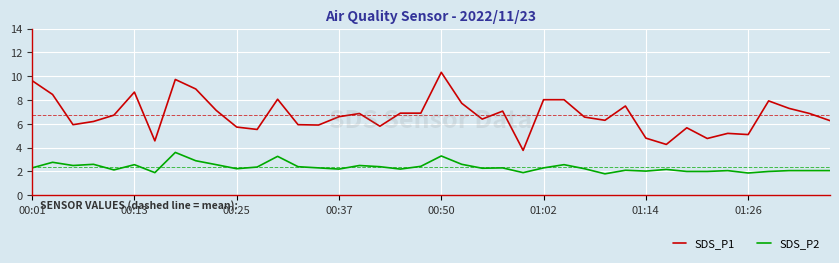

Rank the series by their average value, from lowest to highest.

SDS_P2, SDS_P1